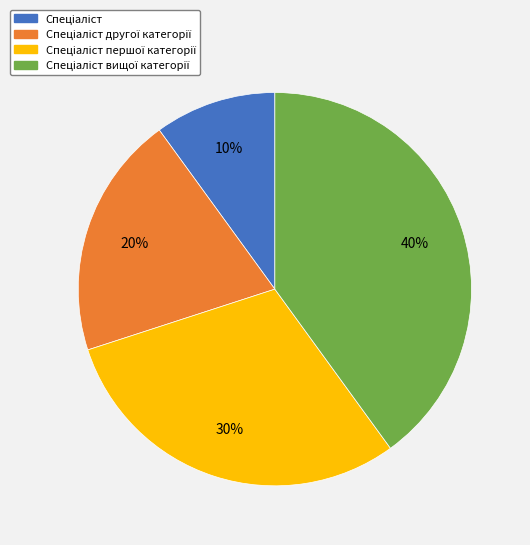

Is there any slice that represents more than half of the pie?

No